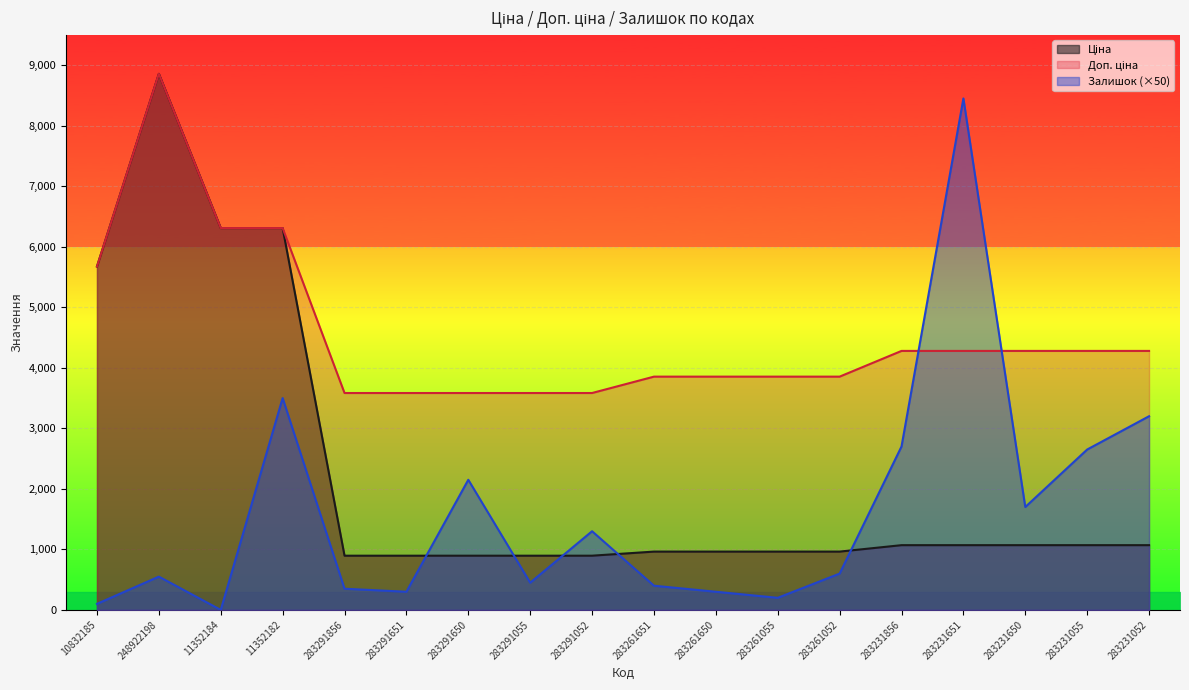

How many values in the Доп. ціна series are below 4279?

9